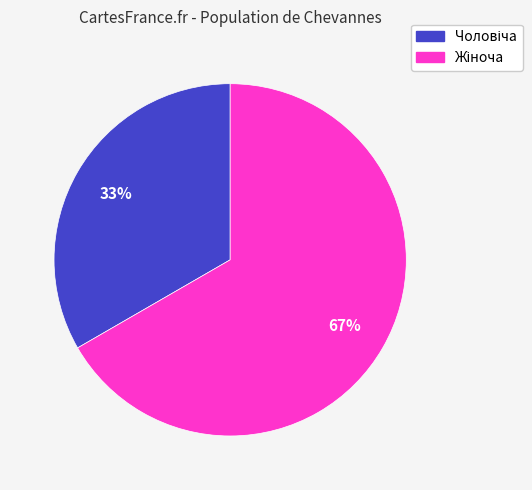

Is there a majority slice in this chart?

Yes